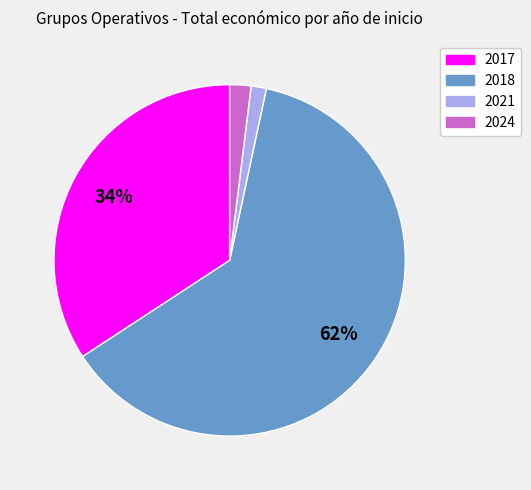

To the nearest percent, what is the average slice percentage?

25%